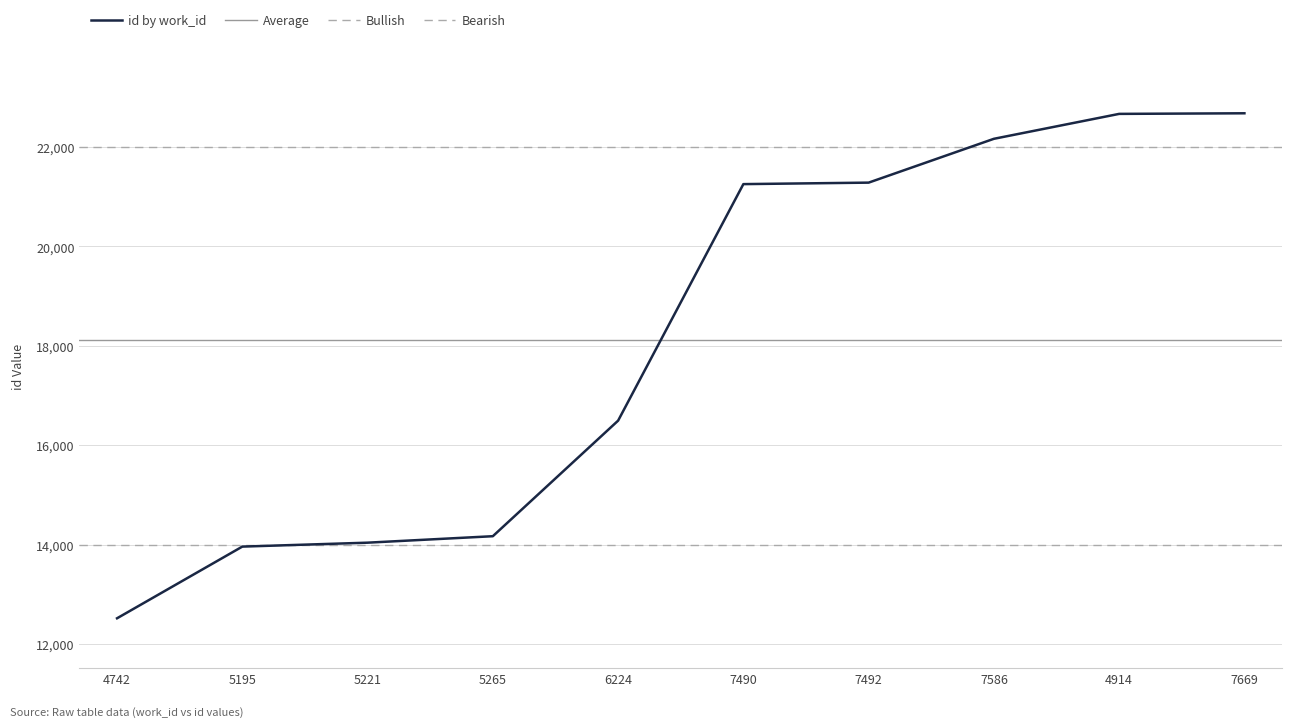

Reading right to left, list all the values displayed in this chart.

7669=22678	4914=22666	7586=22165	7492=21284	7490=21254	6224=16499	5265=14176	5221=14046	5195=13967	4742=12526